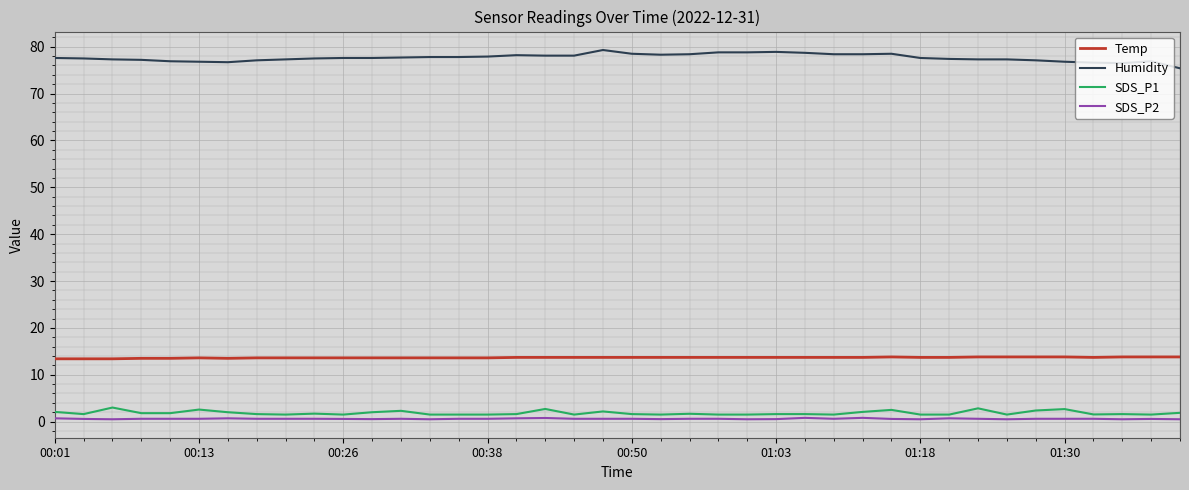

Which series has the largest total across all categories?

Humidity